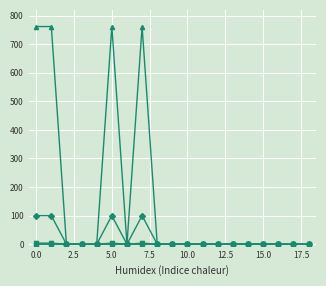

What is the maximum value shown in the chart?

761.7